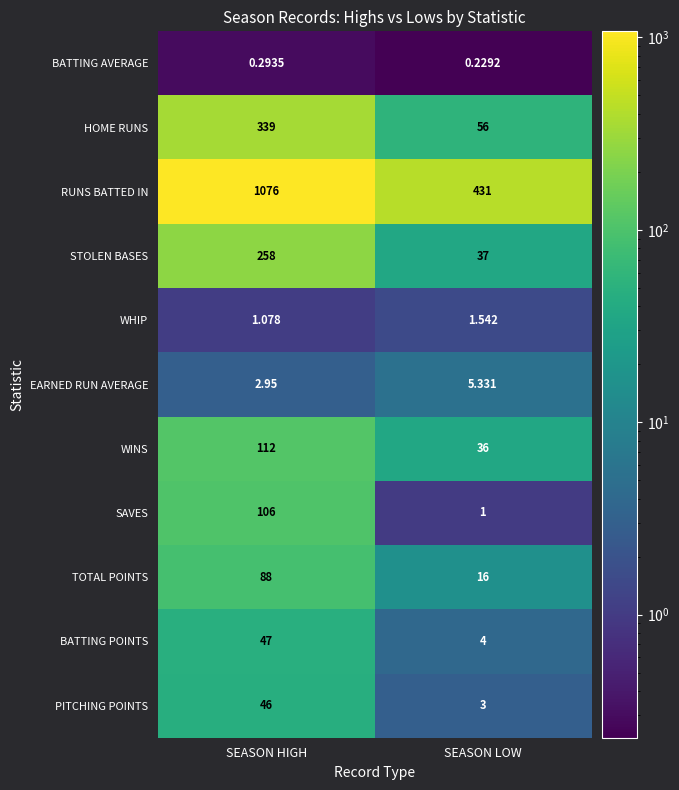

At SEASON LOW, list the series in order from smallest to largest.

BATTING AVERAGE, SAVES, WHIP, PITCHING POINTS, BATTING POINTS, EARNED RUN AVERAGE, TOTAL POINTS, WINS, STOLEN BASES, HOME RUNS, RUNS BATTED IN